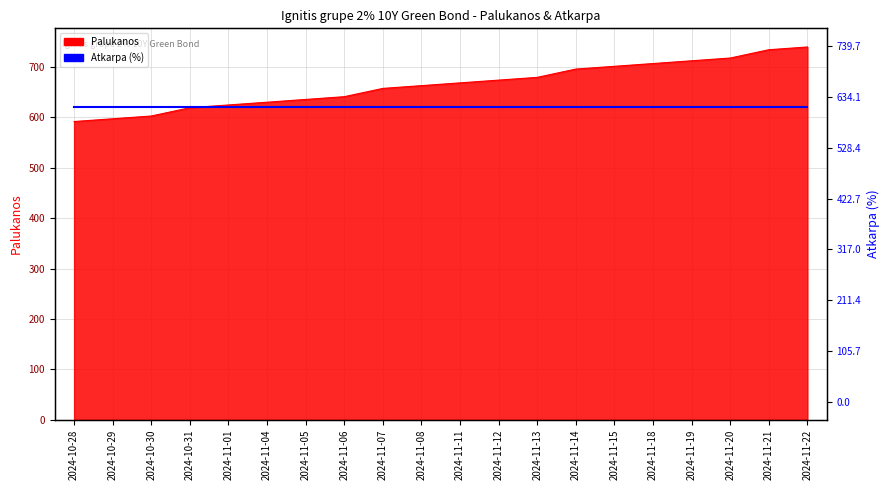

What is the change in value from 2024-11-11 to 2024-11-18?

+38.4